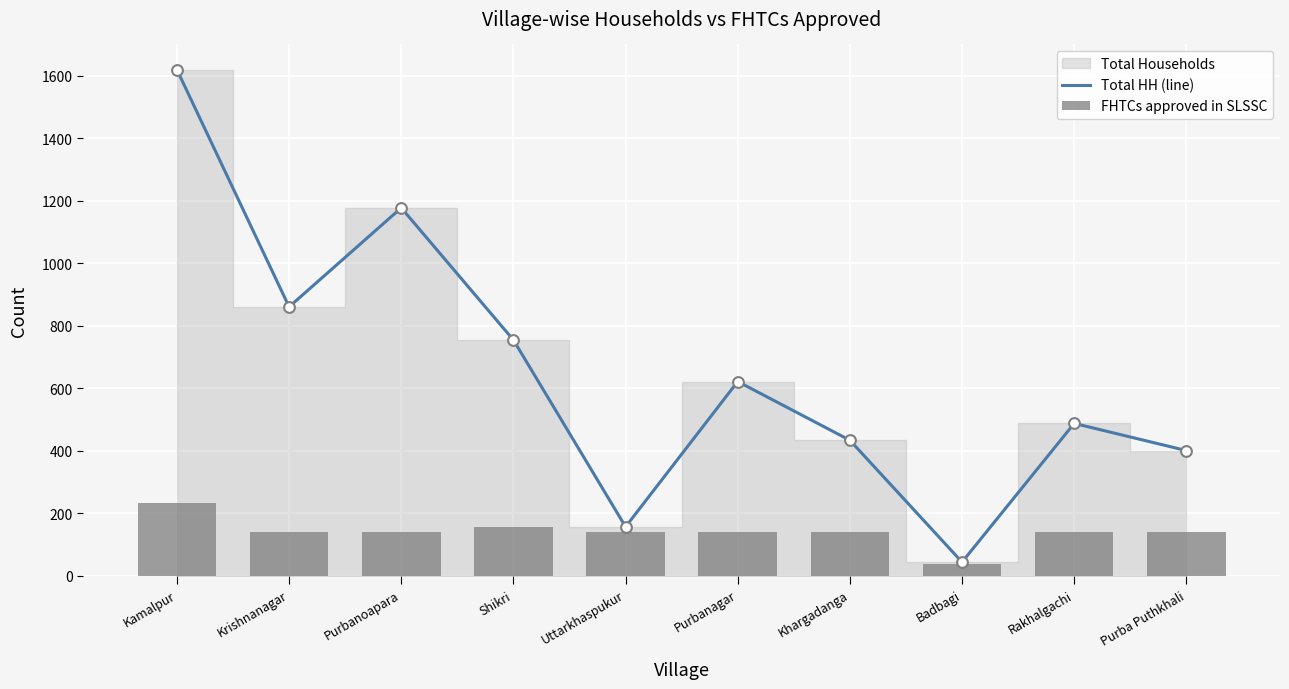

Is it true that Total HH (line) equals 298 at Krishnanagar?

False